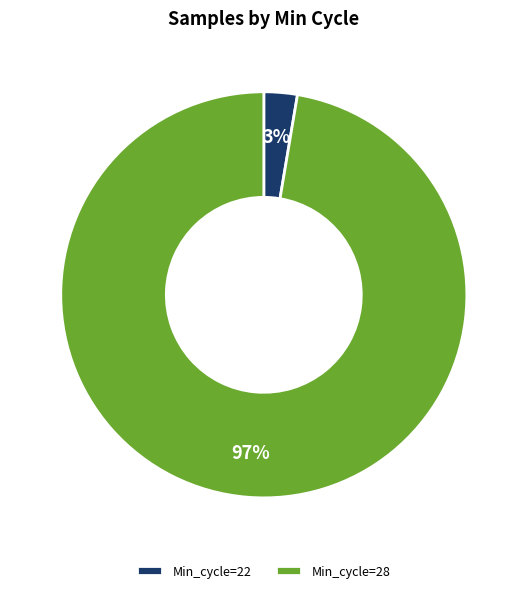

To the nearest percent, what is the average slice percentage?

50%